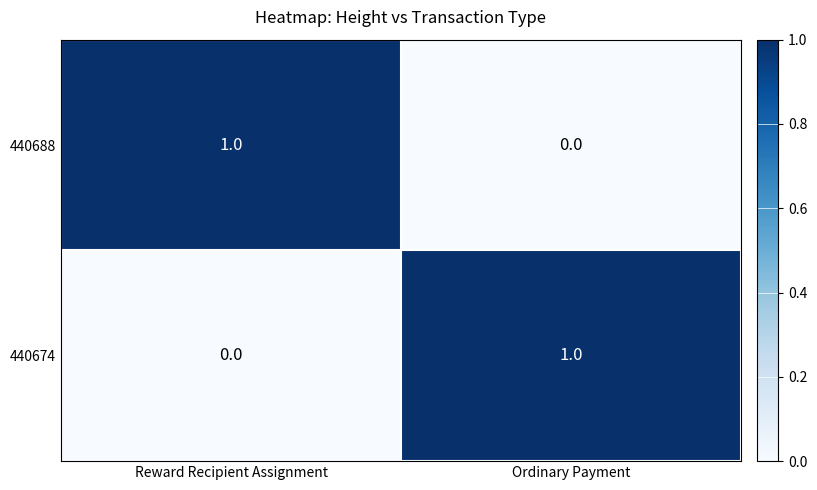

What is the difference between the highest and lowest values at Reward Recipient Assignment?

1